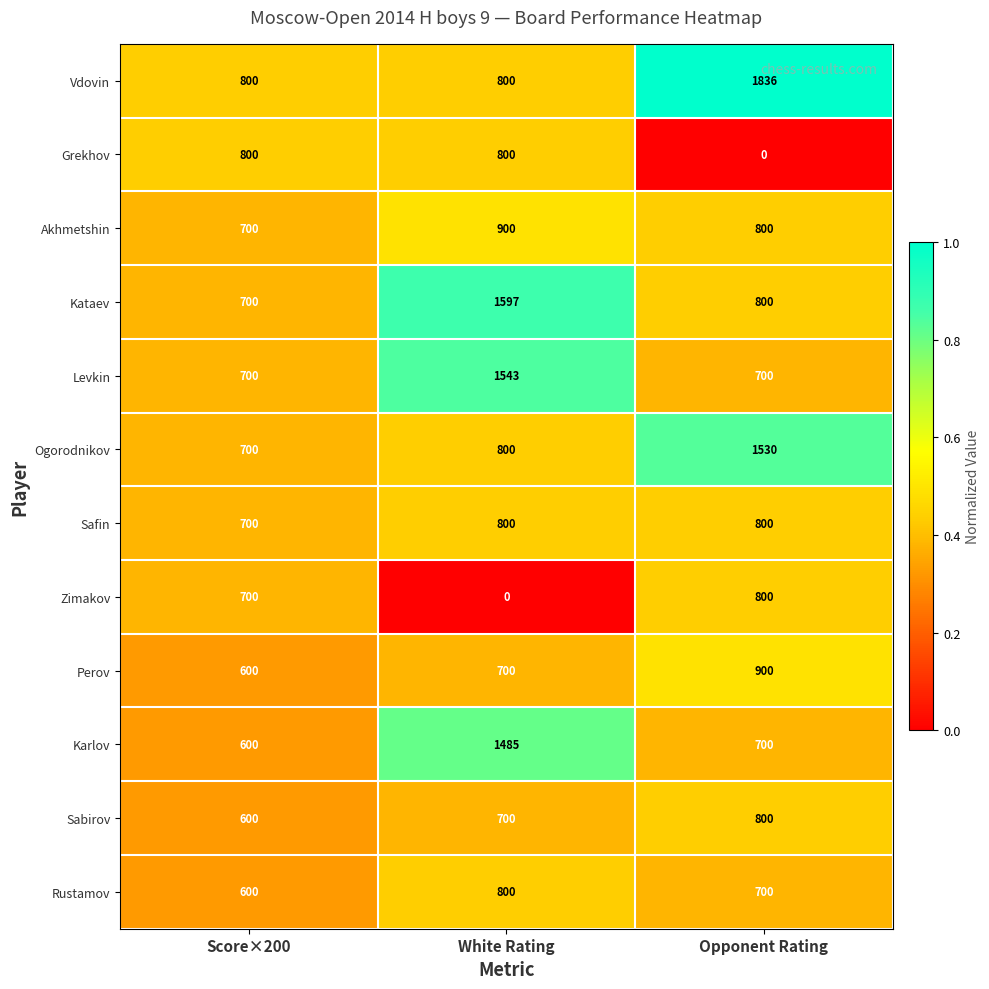

The Sabirov series shows 1135 at White Rating. True or false?

False